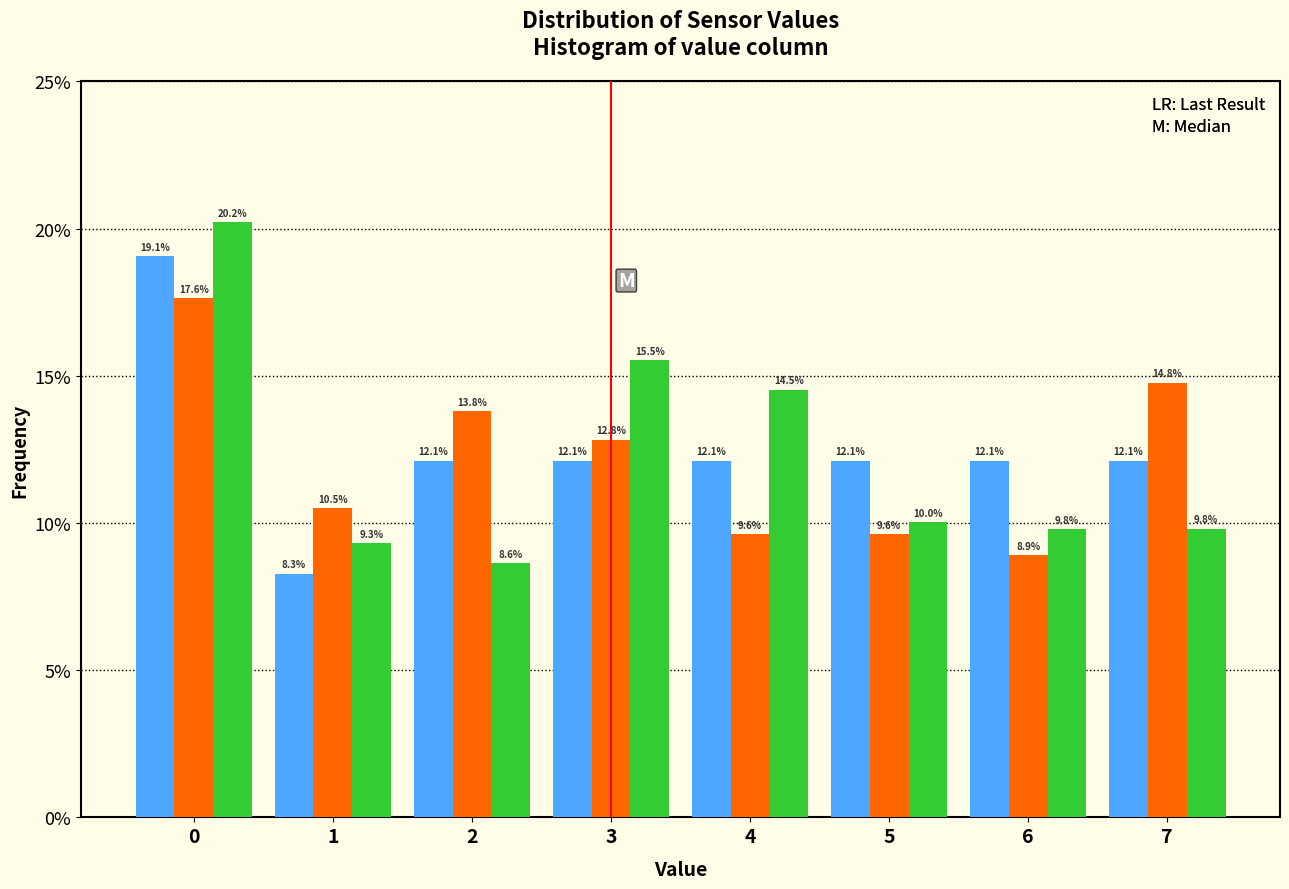

What is the total value across all series at 1?

28.1